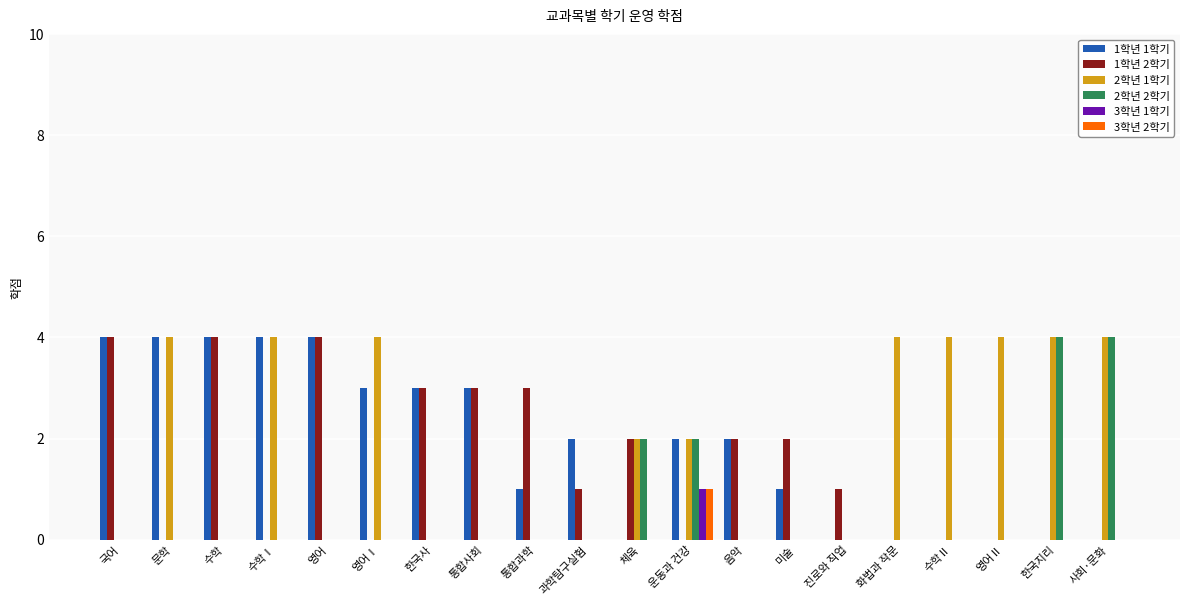

What is the maximum value shown in the chart?

4